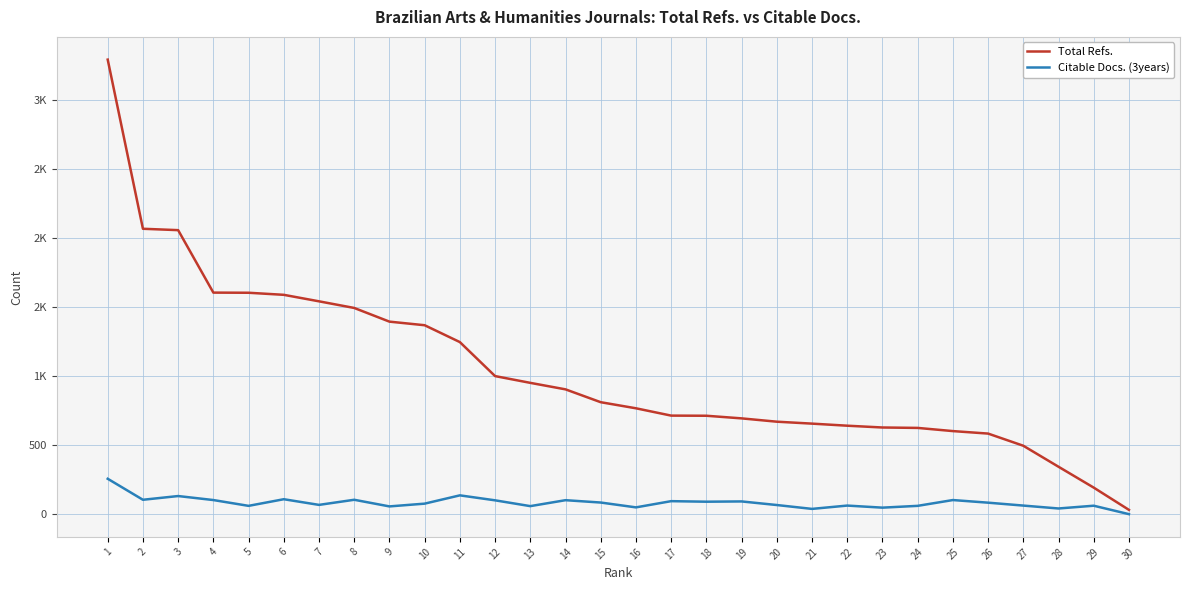

What is the value of the Citable Docs. (3years) point at the 13th from the left?

58